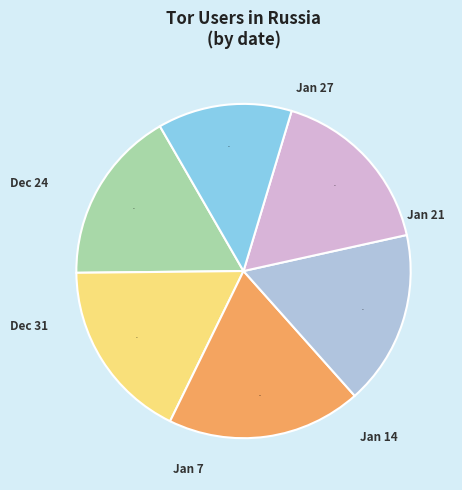

How many segments does this pie chart have?

6